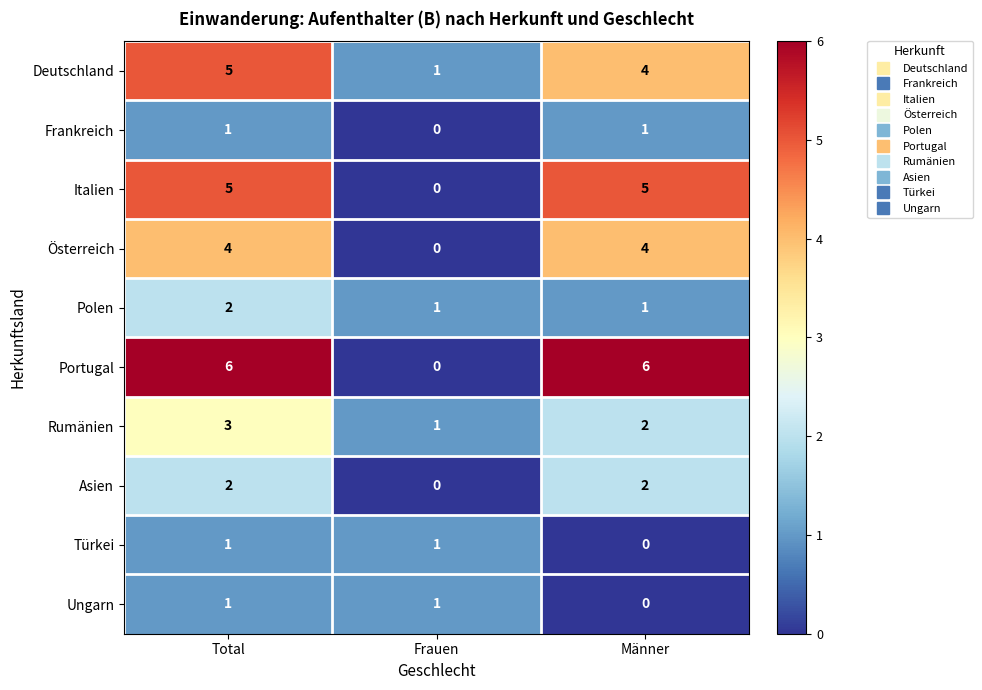

What is the spread (max minus min) of values at Total?

5